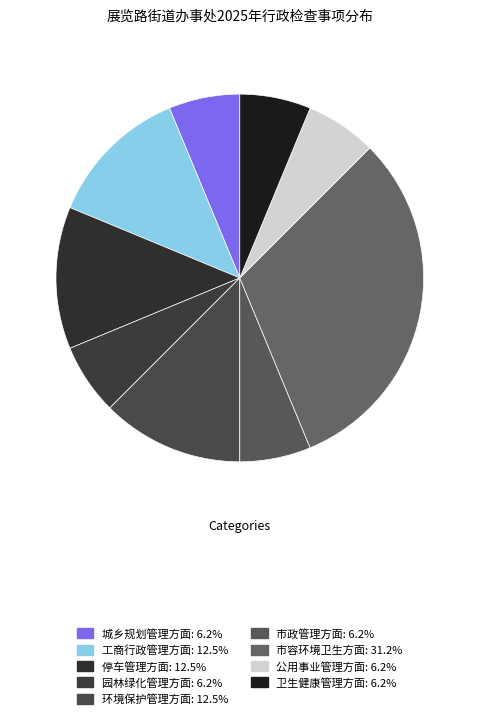

How many segments does this pie chart have?

9